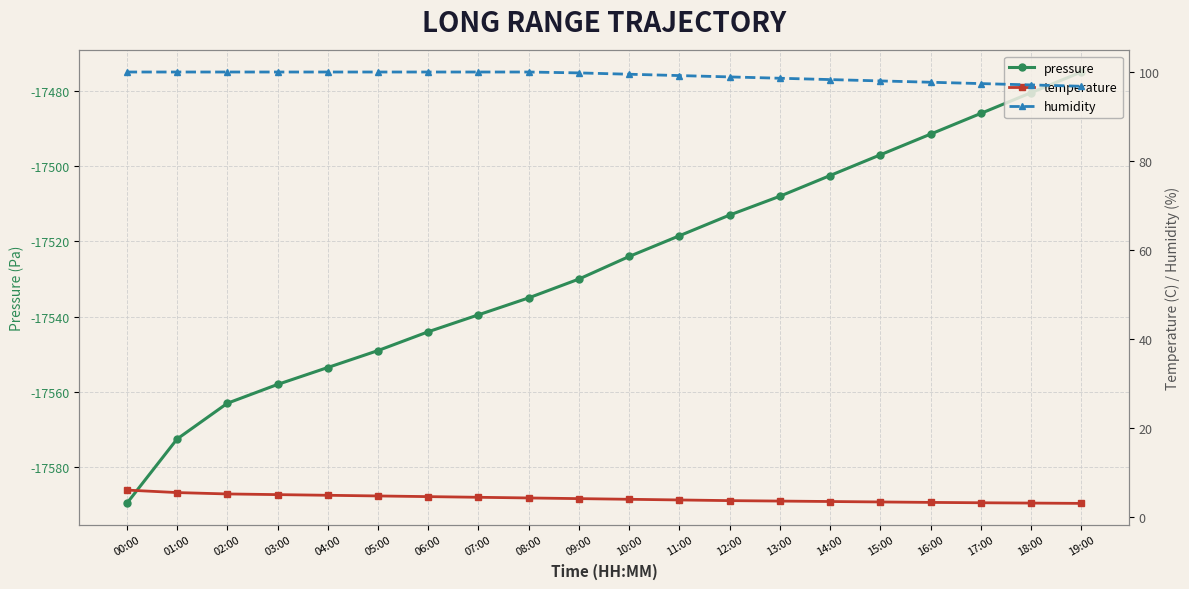

What value does the pressure series have at 06:00?

-17544.0